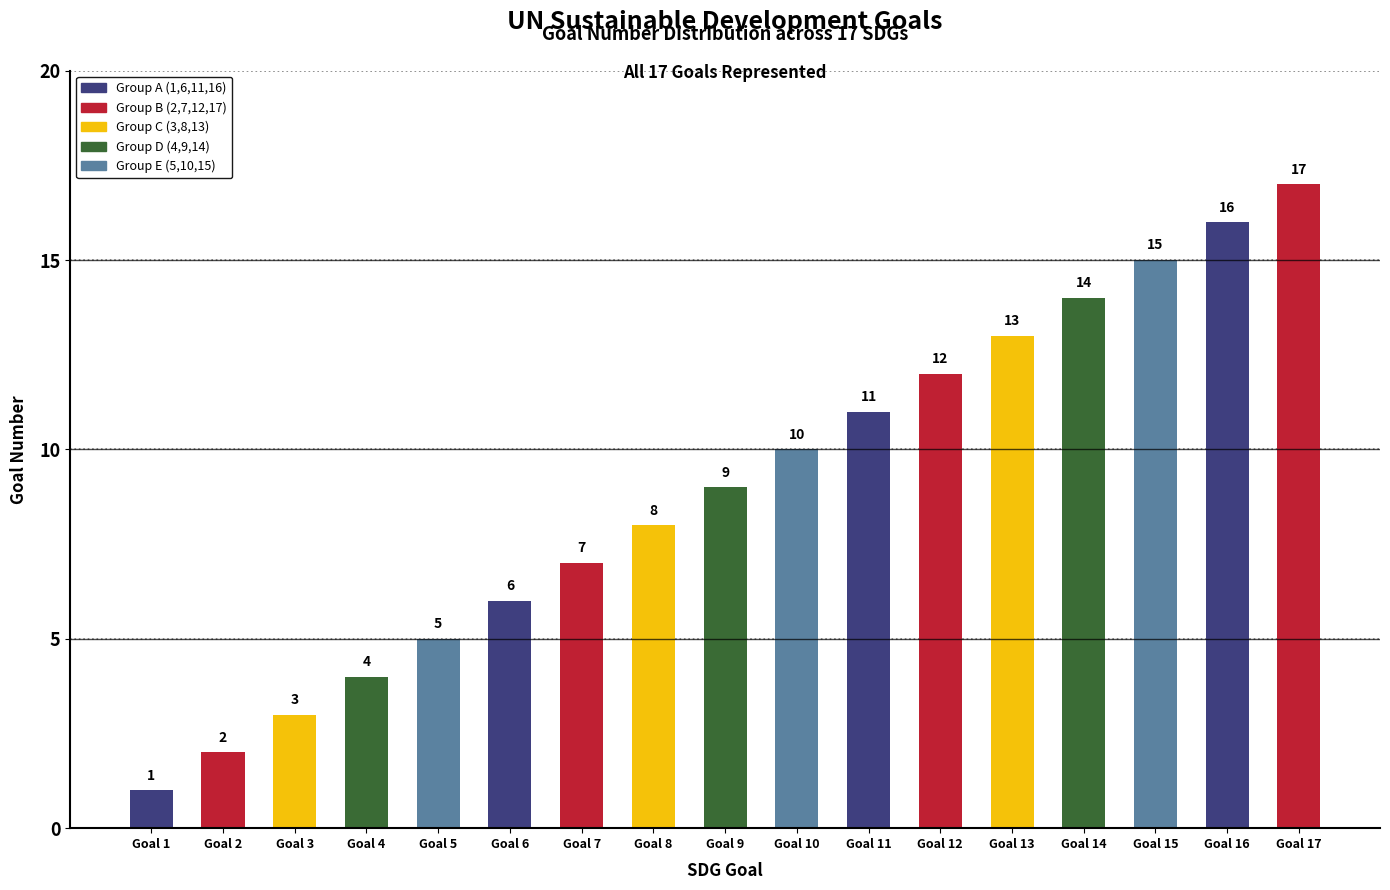

Between Goal 1 and Goal 16, which is larger?

Goal 16